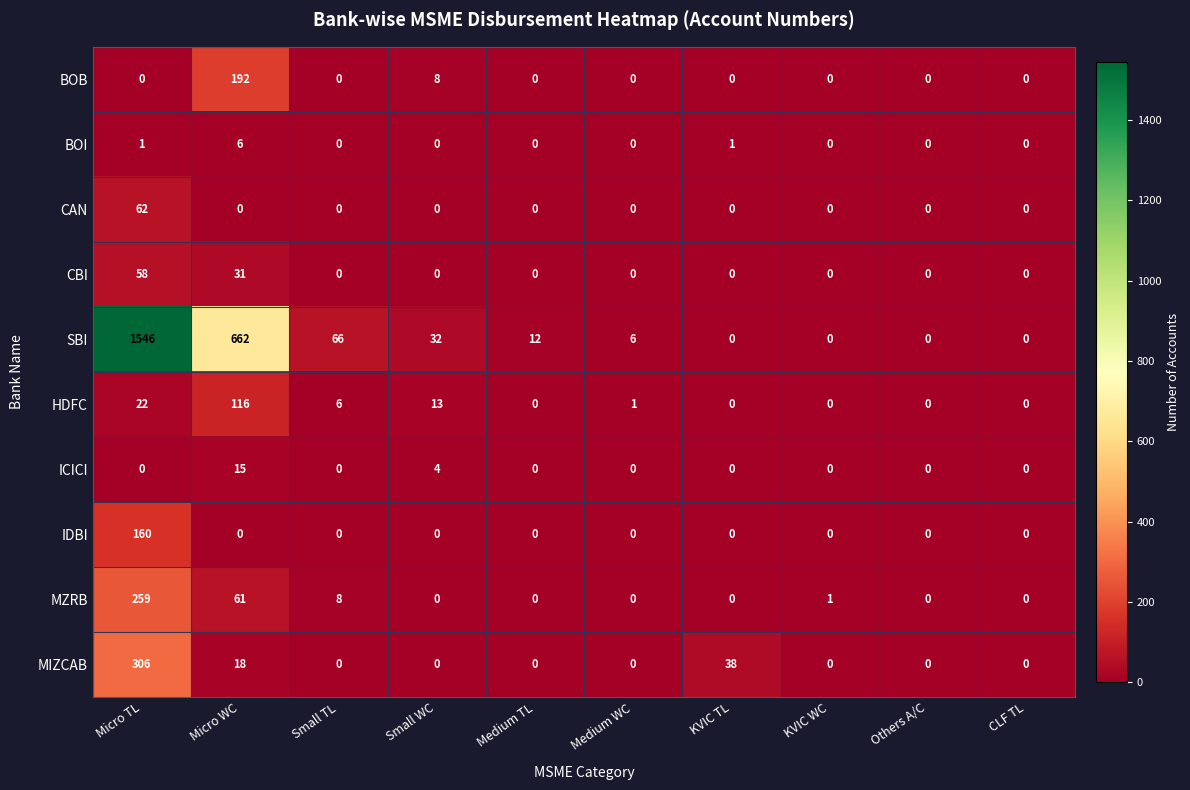

True or false: ICICI has a value of 6 at Micro TL.

False